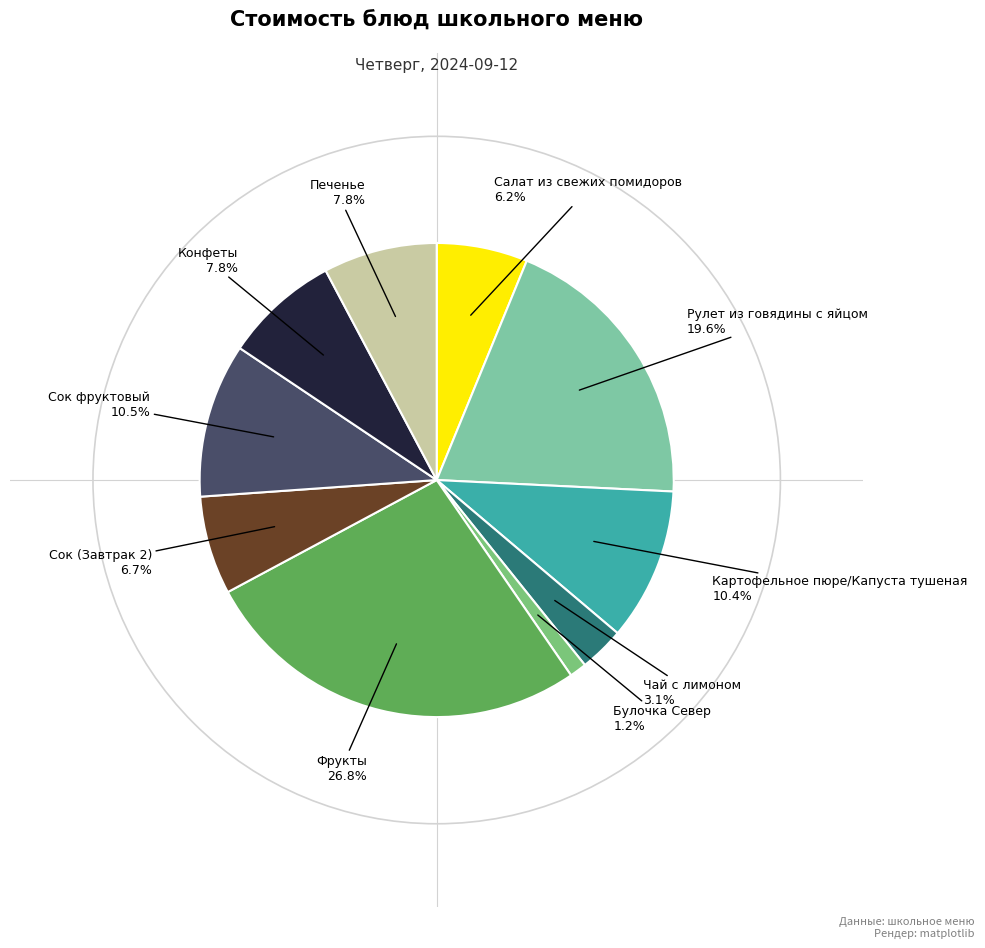

Does any single category account for the majority?

No